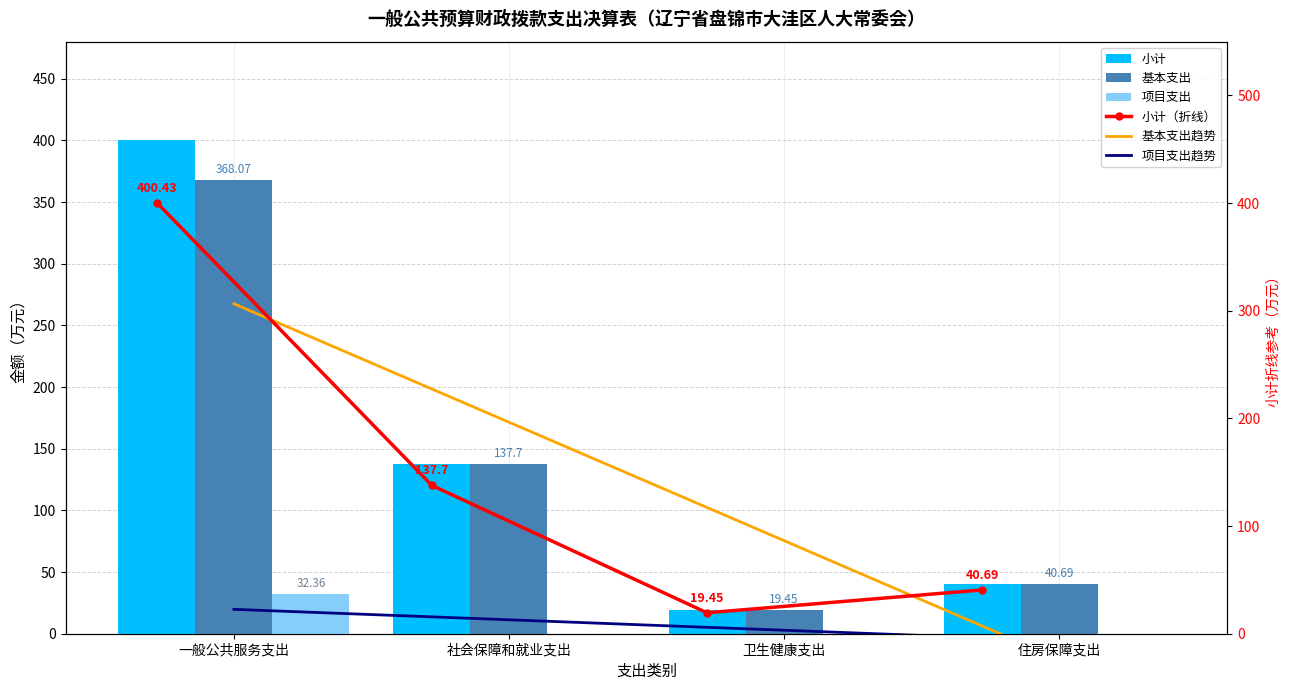

List the series in order of their peak value, highest first.

小计, 小计（折线）, 基本支出, 基本支出趋势, 项目支出, 项目支出趋势